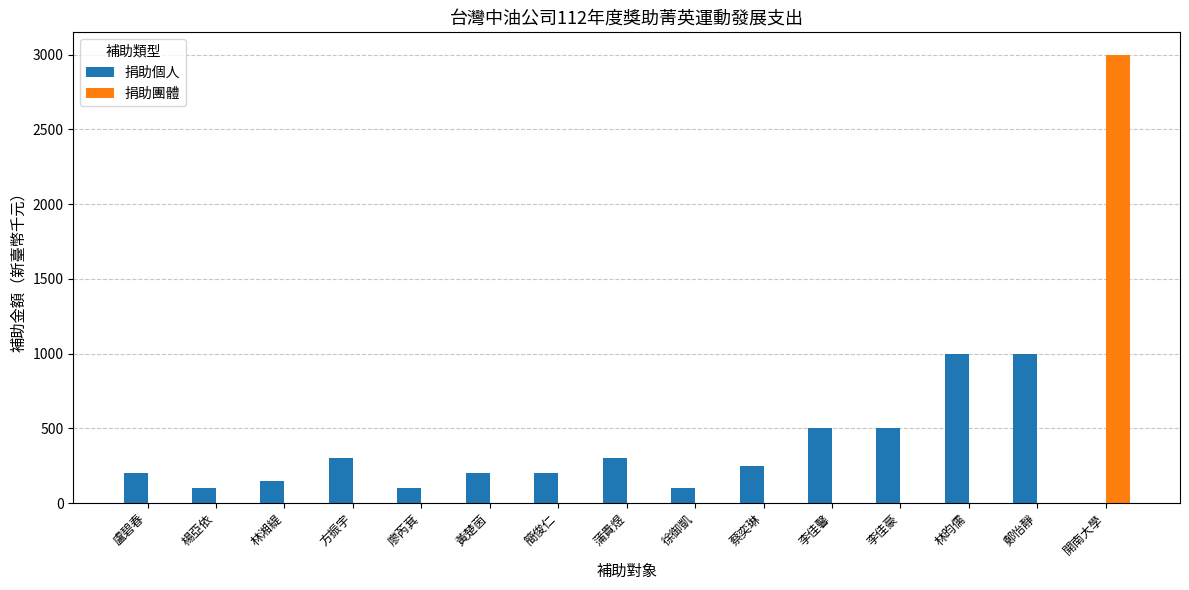

Which category has the highest value in the 捐助團體 series?

開南大學